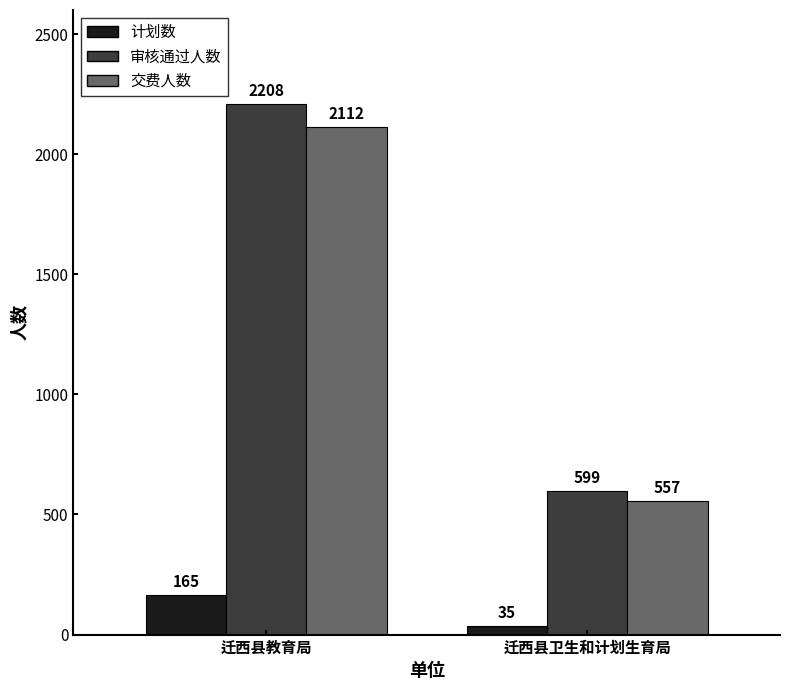

Which category has the highest value in the 交费人数 series?

迁西县教育局